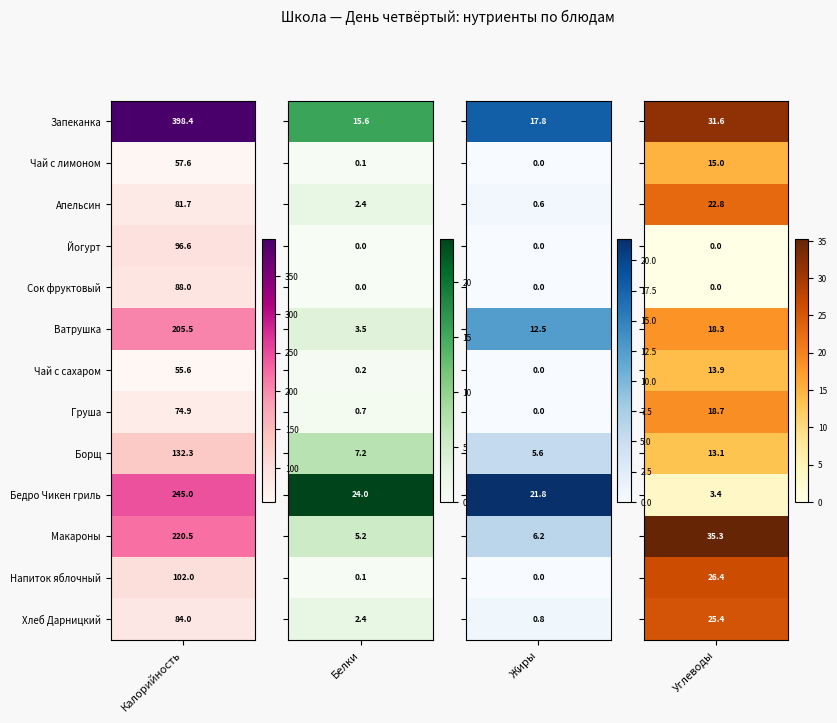

Reading left to right, extract all data points from this chart.

Калорийность: 398.4	57.6	81.7	96.6	88.0	205.5	55.6	74.9	132.3	245.0	220.5	102.0	84.0
Белки: 15.6	0.1	2.4	0.0	0.0	3.5	0.2	0.7	7.2	24.0	5.2	0.1	2.4
Жиры: 17.8	0.0	0.6	0.0	0.0	12.5	0.0	0.0	5.6	21.8	6.2	0.0	0.8
Углеводы: 31.6	15.0	22.8	0.0	0.0	18.3	13.9	18.7	13.1	3.4	35.3	26.4	25.4